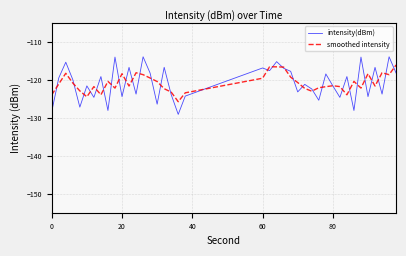

Which series has the largest range (max minus min)?

intensity(dBm)